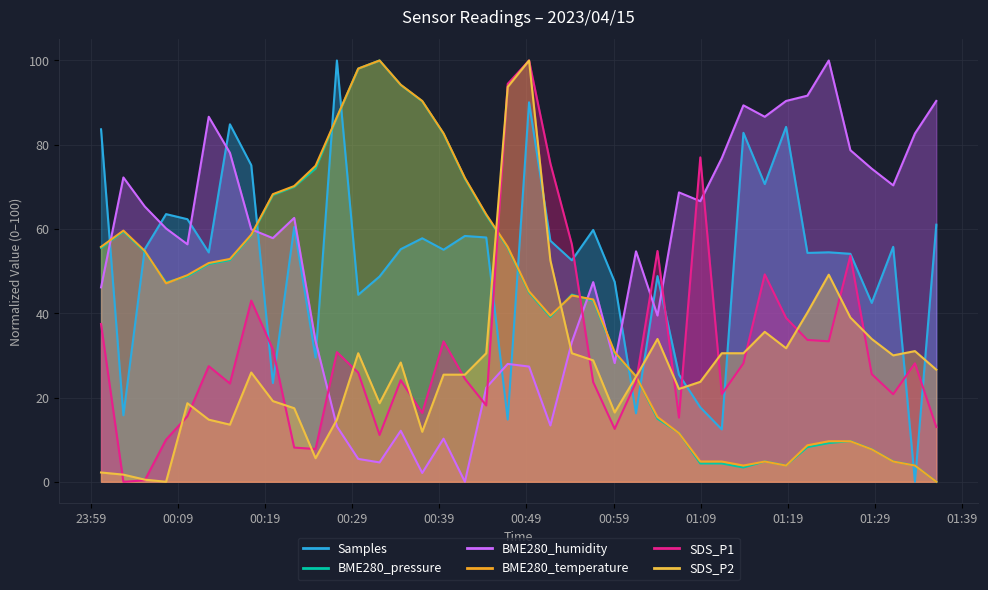

True or false: BME280_pressure and SDS_P1 intersect in this chart.

True